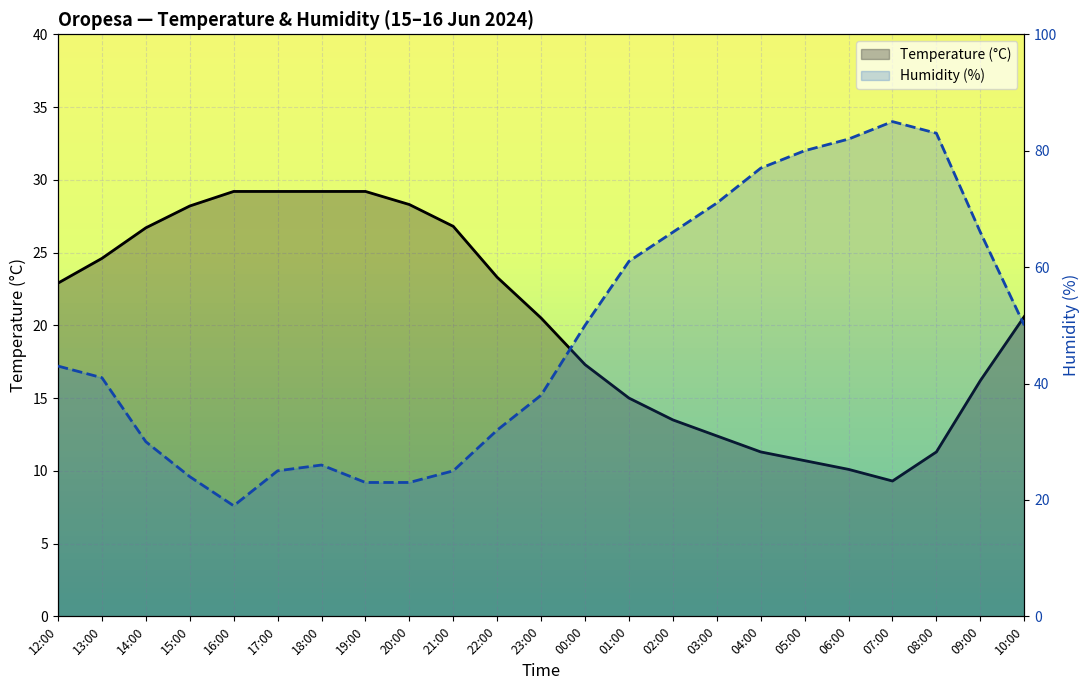

What are all the series names shown in the legend?

Temperature (°C), Humidity (%)